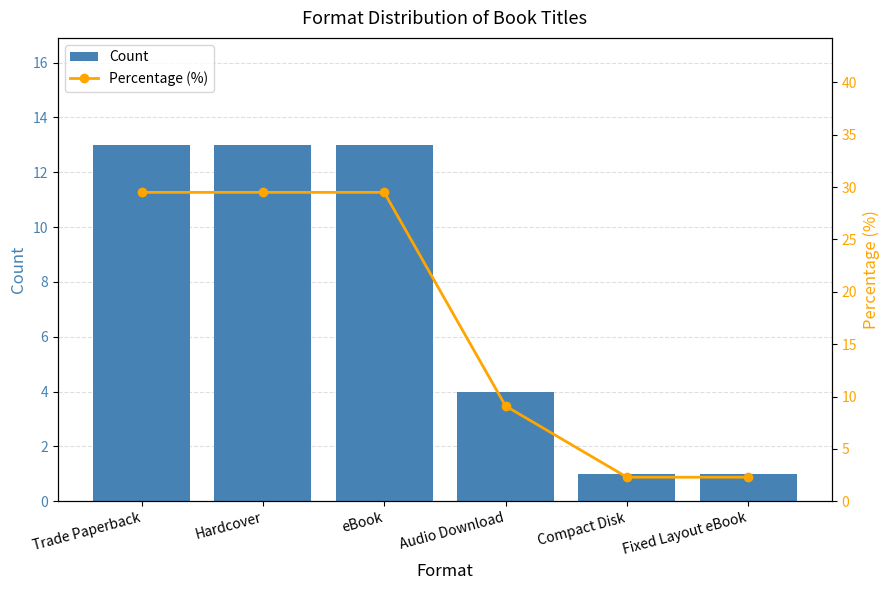

Which series has the largest total across all categories?

Percentage (%)